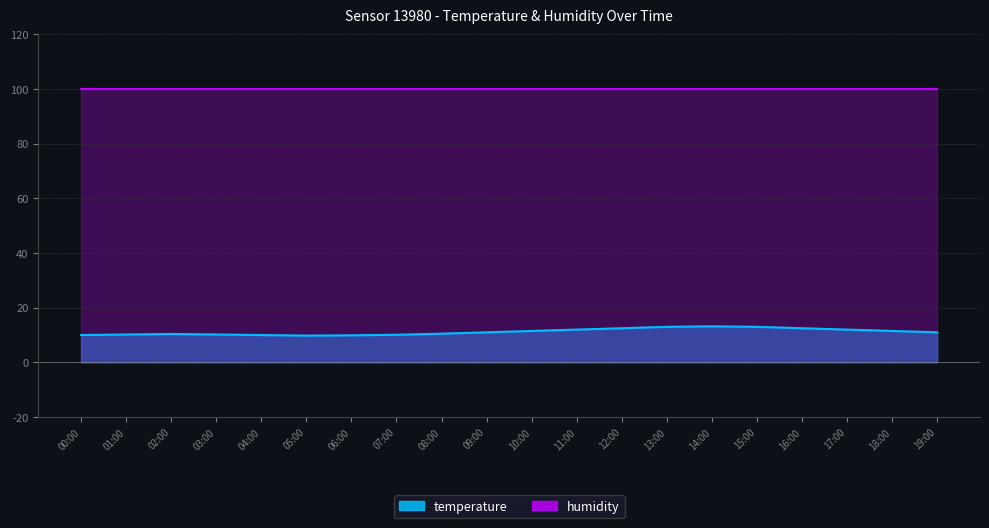

At which label is the value closest to 11?

09:00